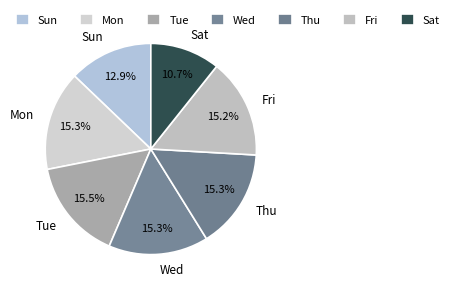

How many slices are in this pie chart?

7